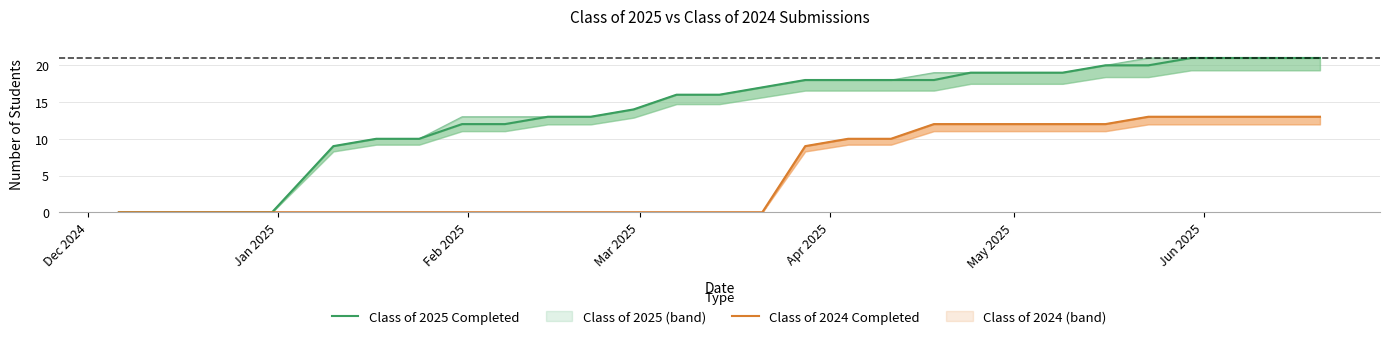

What is the sum of all Class of 2025 Completed values?

395